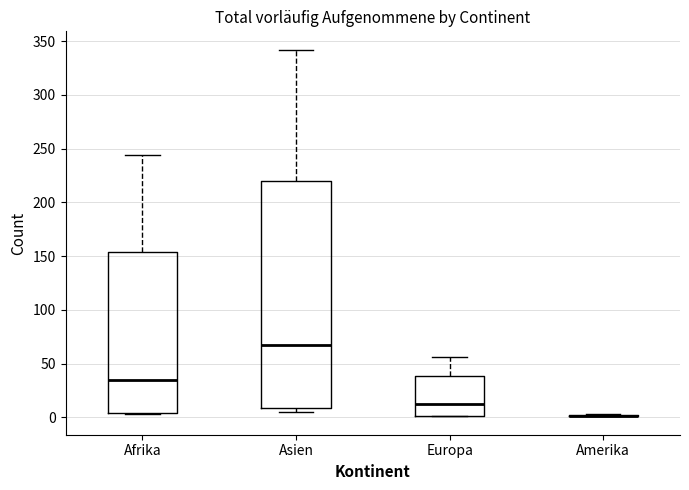

Reading left to right, transcribe this box plot: for each box, give where its median line is, the range the box spans, and where its two whiskers end, as read against the y-axis. The values are not printed on the chart, so give them approximately, as read against the axis.

Afrika: median 35, box 5 to 155, whiskers 5 to 245
Asien: median 65, box 10 to 220, whiskers 5 to 340
Europa: median 15, box 0 to 40, whiskers 0 to 55
Amerika: box collapsed to a line at 0, whiskers 0 to 5